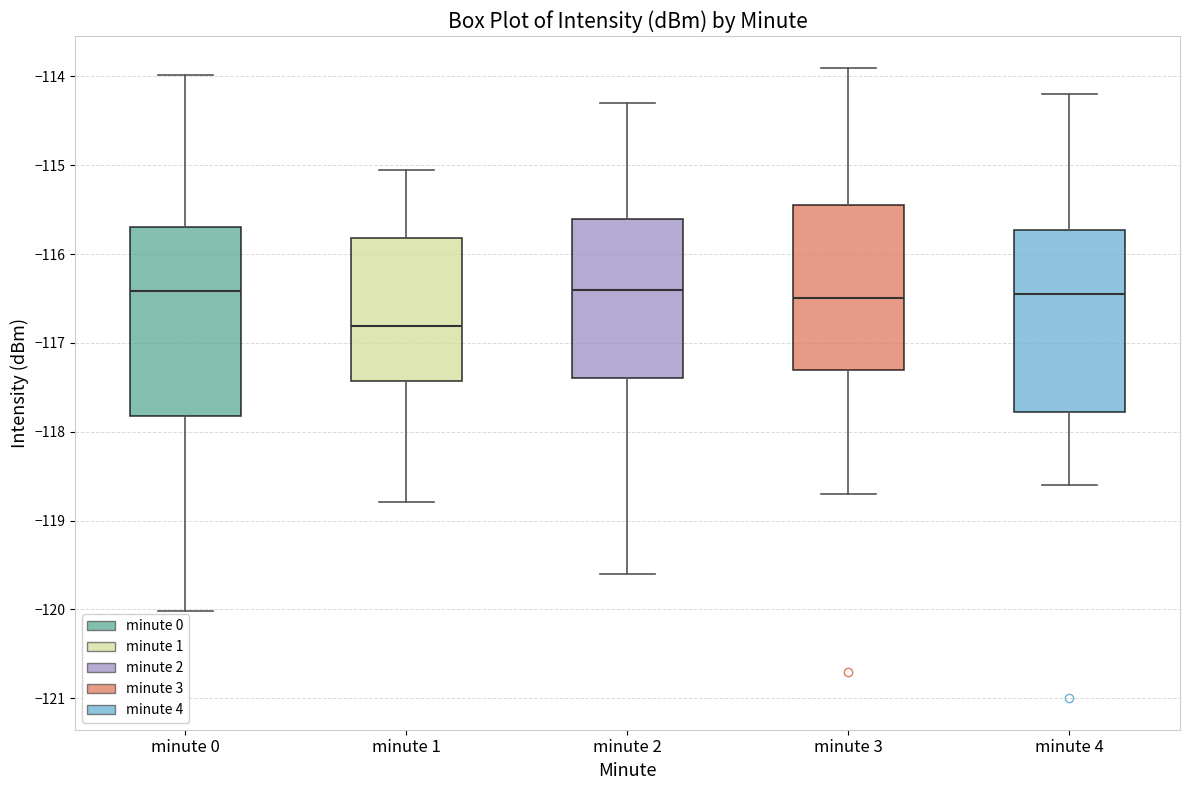

Reading left to right, read every box against the y-axis: the position of its median line, the range the box covers, and the ends of its whiskers. The values are not printed on the chart, so give them approximately, as read against the axis.

minute 0: median -116.4, box -117.8 to -115.7, whiskers -120.0 to -114.0
minute 1: median -116.8, box -117.4 to -115.8, whiskers -118.8 to -115.1
minute 2: median -116.4, box -117.4 to -115.6, whiskers -119.6 to -114.3
minute 3: median -116.5, box -117.3 to -115.4, whiskers -118.7 to -113.9
minute 4: median -116.4, box -117.8 to -115.7, whiskers -118.6 to -114.2